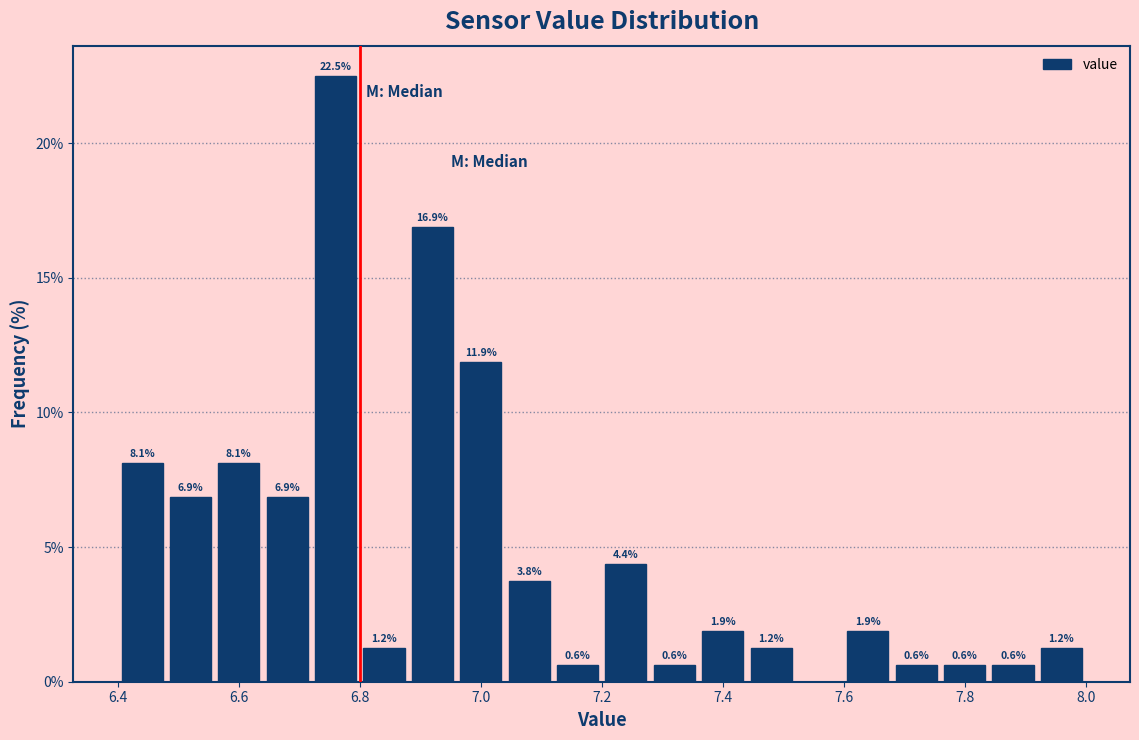

Over which range of the x-axis is the bar tallest?

6.72 to 6.80